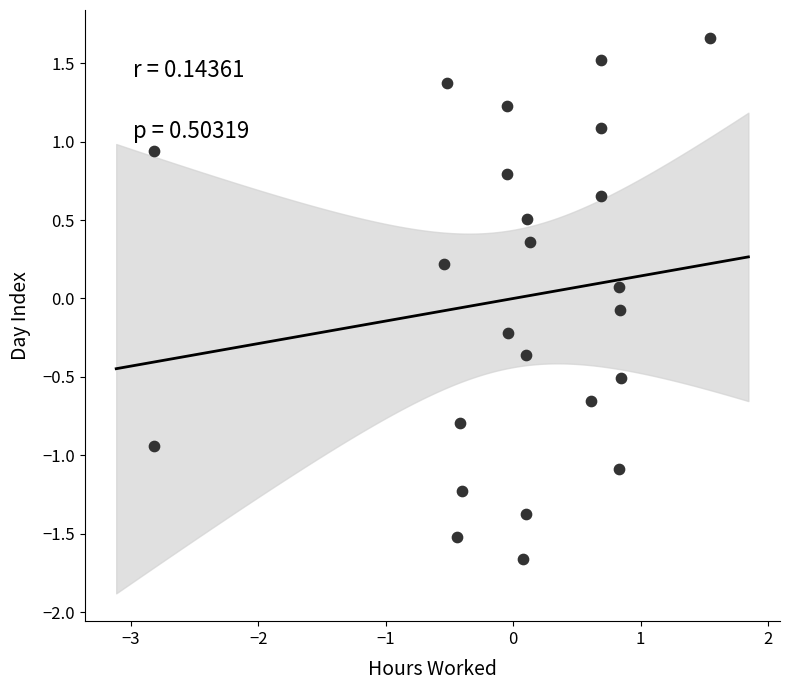

What is the range of Y values (max minus min)?

3.3